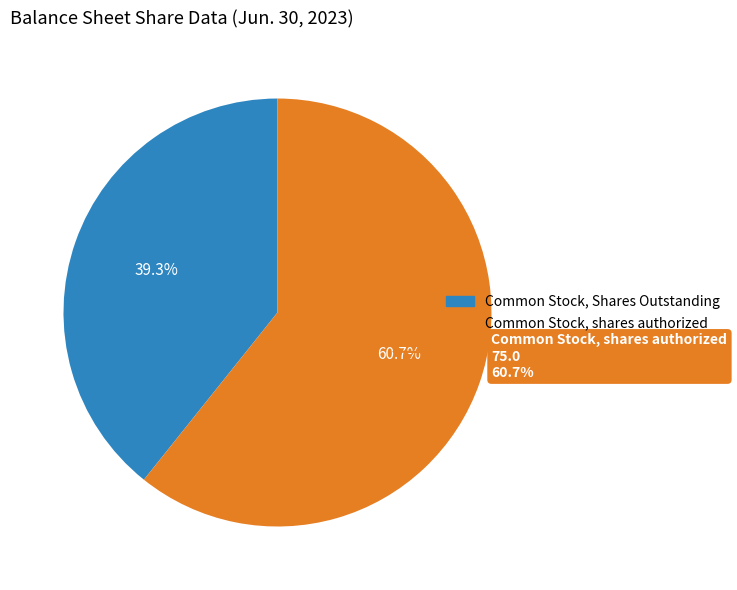

True or false: Common Stock, Shares Outstanding accounts for 39% of the total.

True